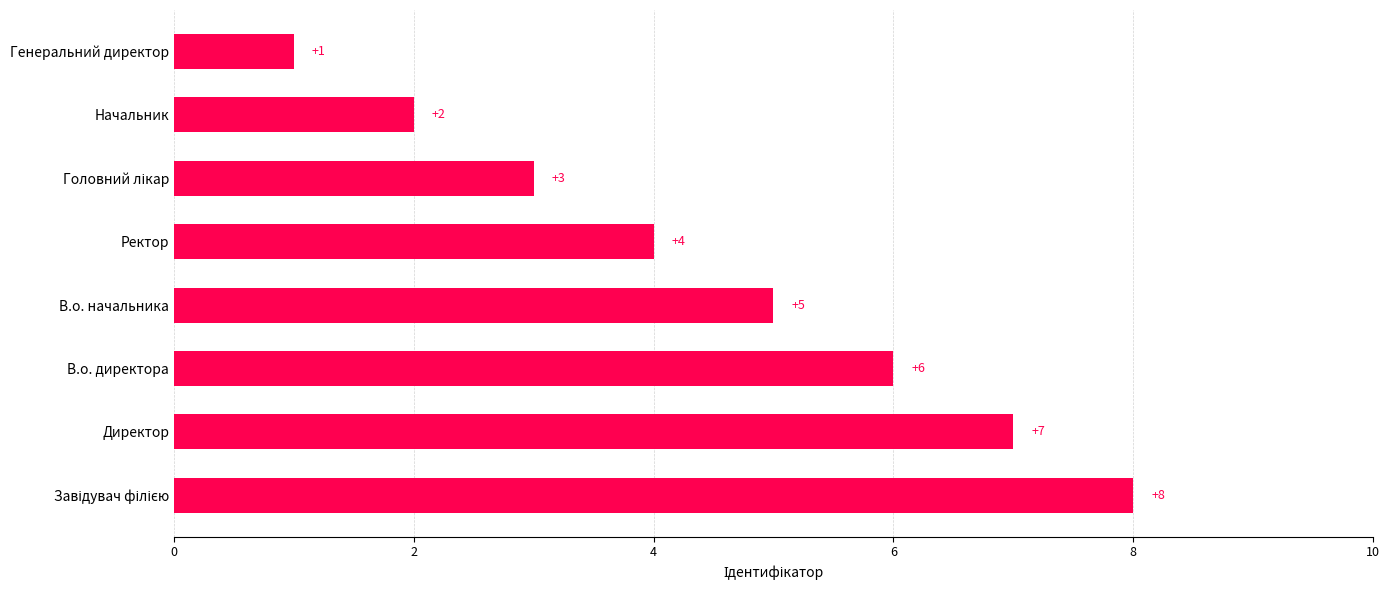

What is the sum of all values?

36